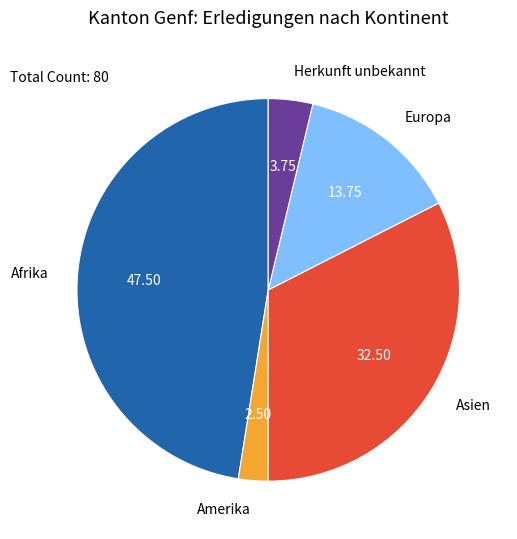

Which slice is the smallest?

Amerika